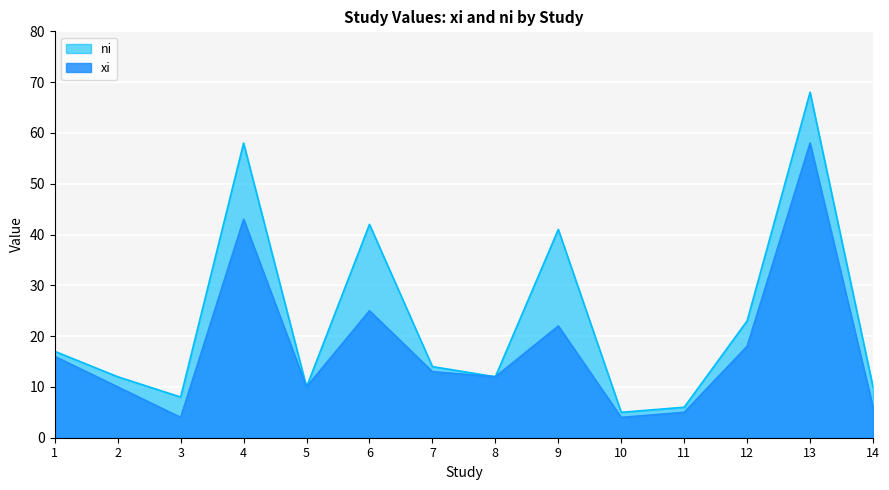

True or false: xi and ni cross at least once.

False